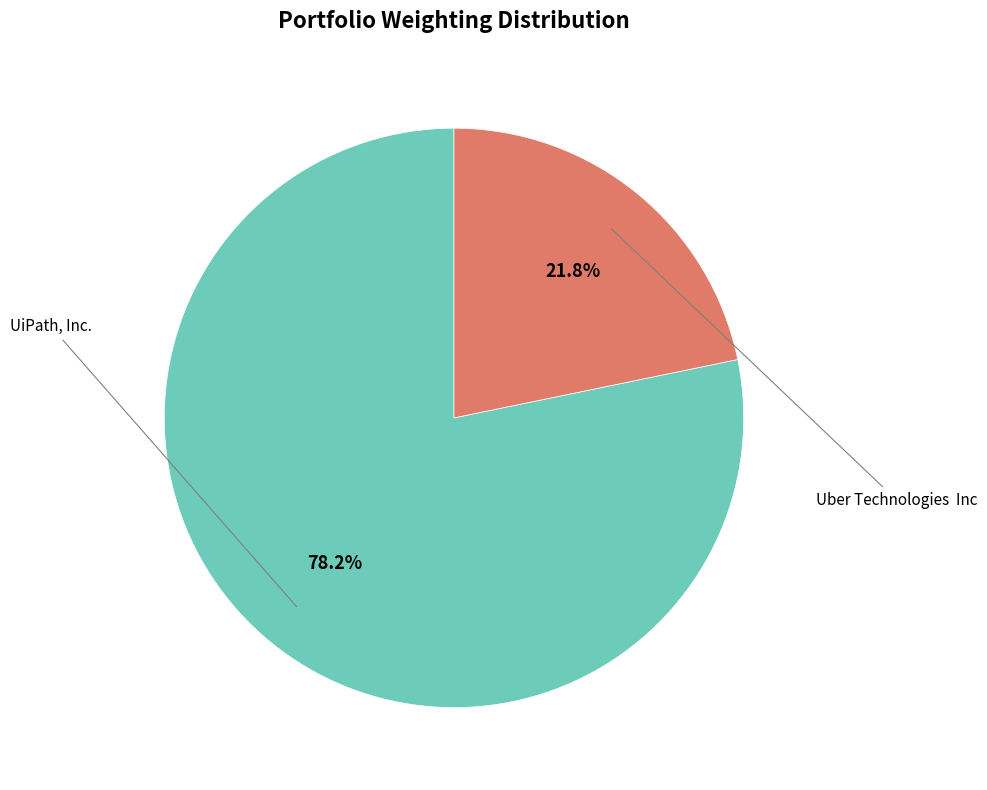

Does any single category account for the majority?

Yes